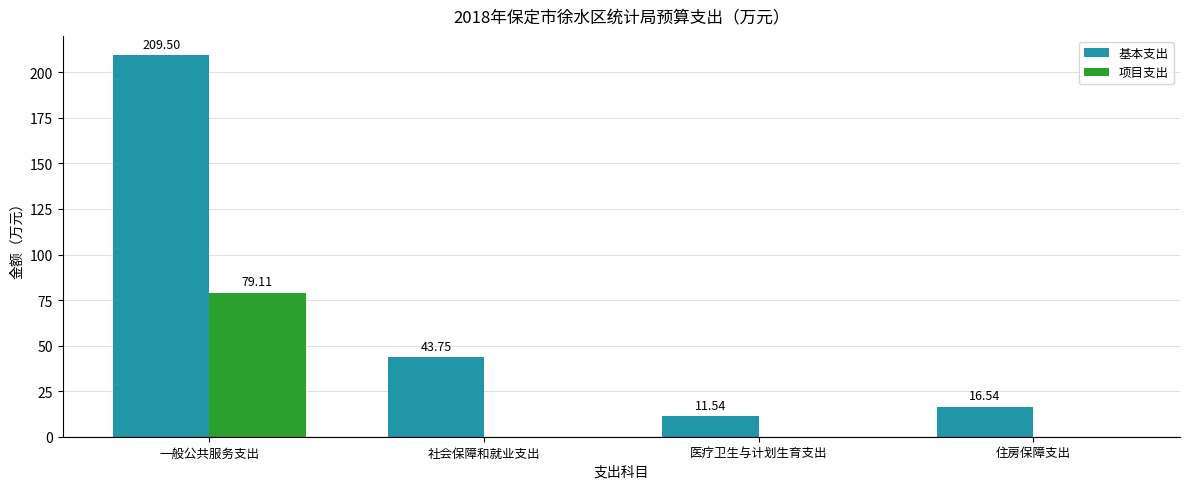

At which label does 基本支出 reach its peak?

一般公共服务支出